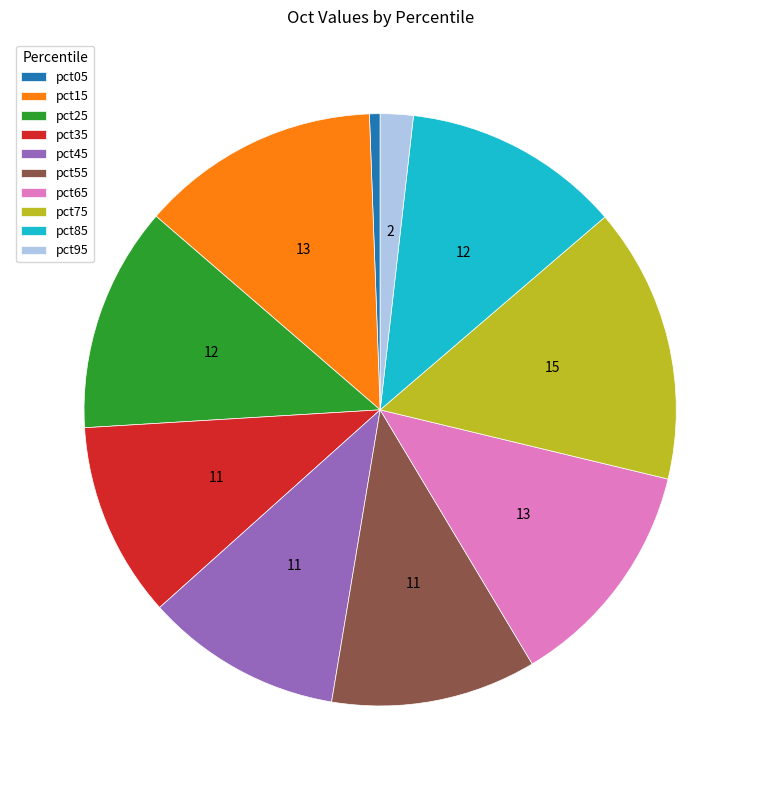

Is there any slice that represents more than half of the pie?

No